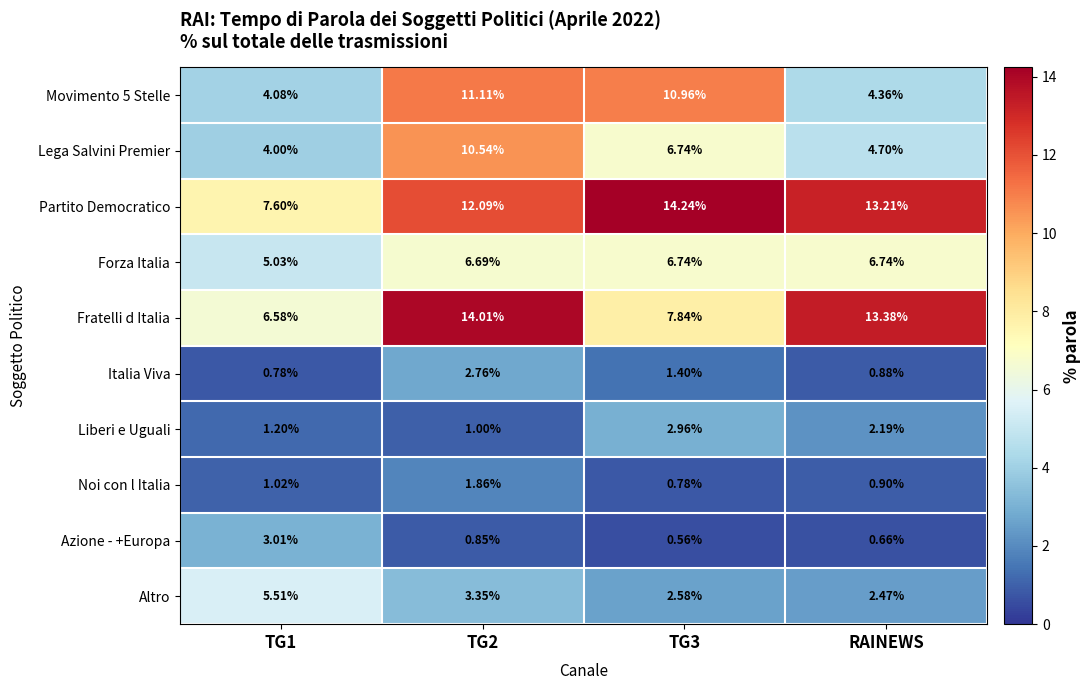

At which label does Altro reach its minimum?

RAINEWS